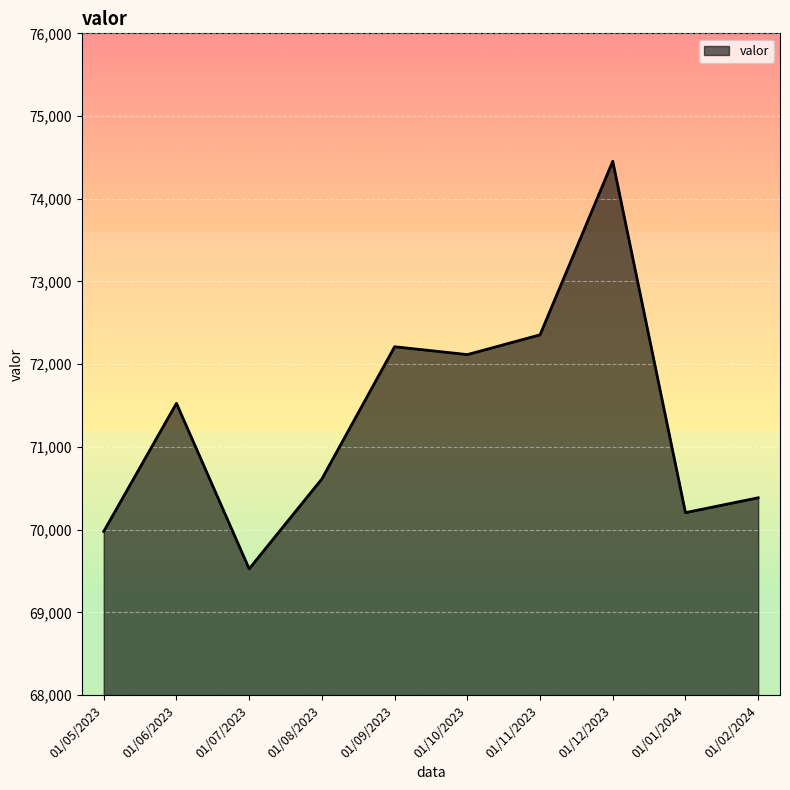

What is the change in value from 01/07/2023 to 01/08/2023?

+1087